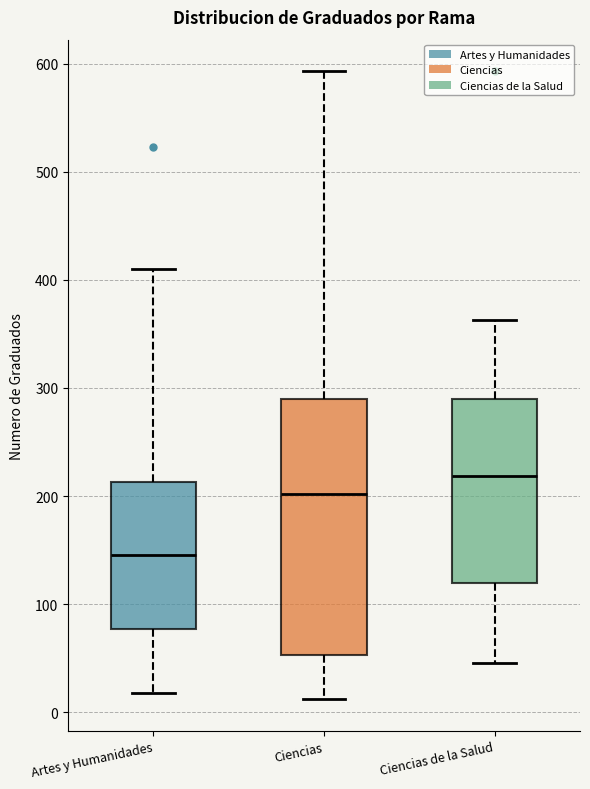

Which box is the tallest, from its lower edge to its upper edge?

Ciencias